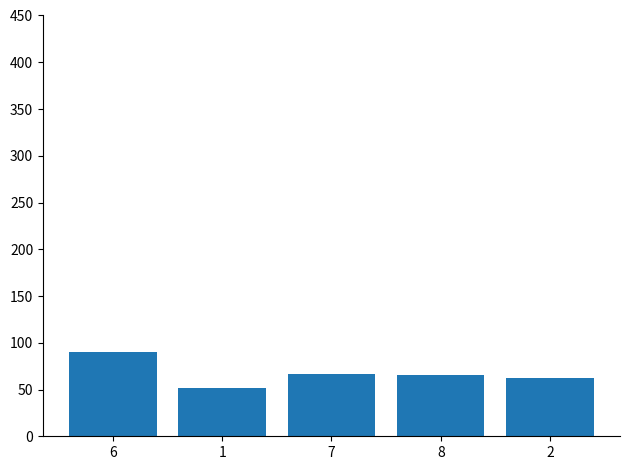

Is it true that the value at 7 is 67?

True